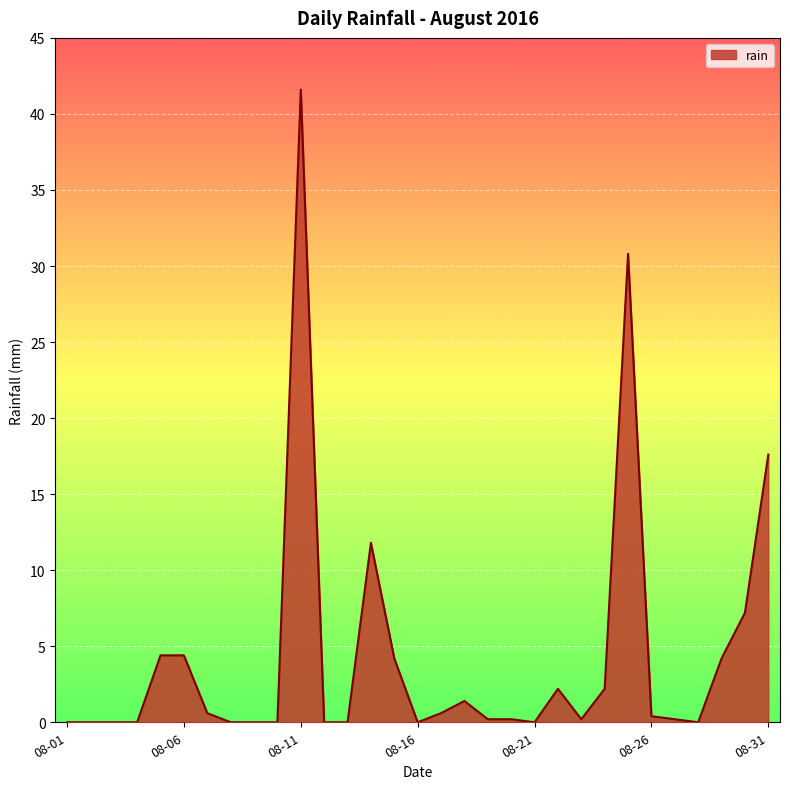

What is the greatest value displayed?

41.6